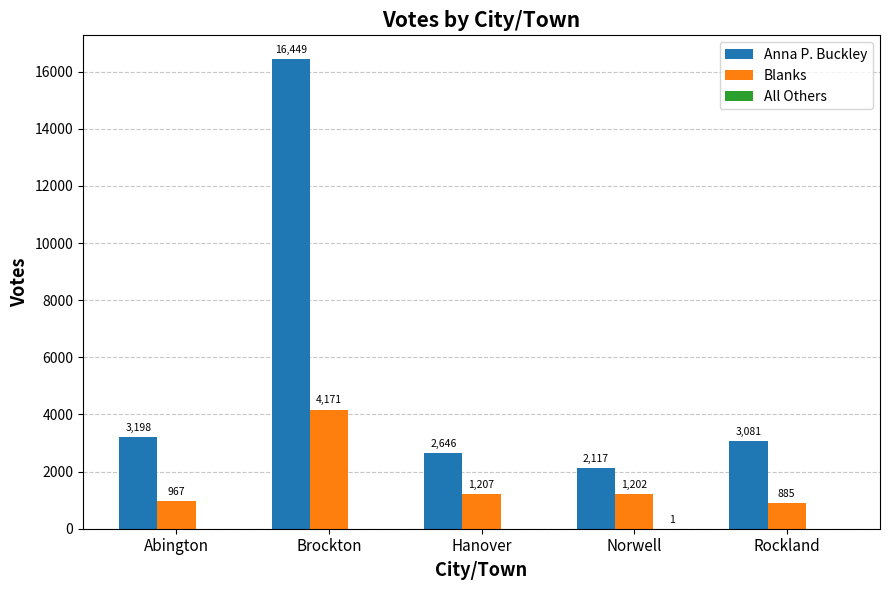

Which series has the largest total across all categories?

Anna P. Buckley